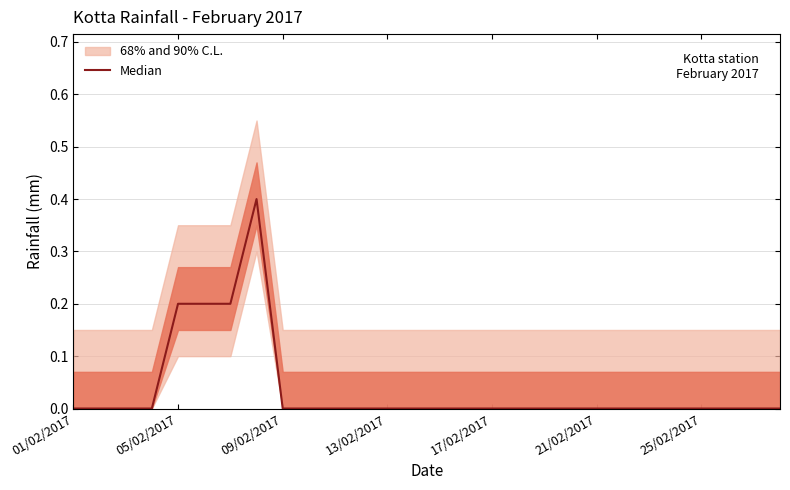

How many data points are above 0?

4